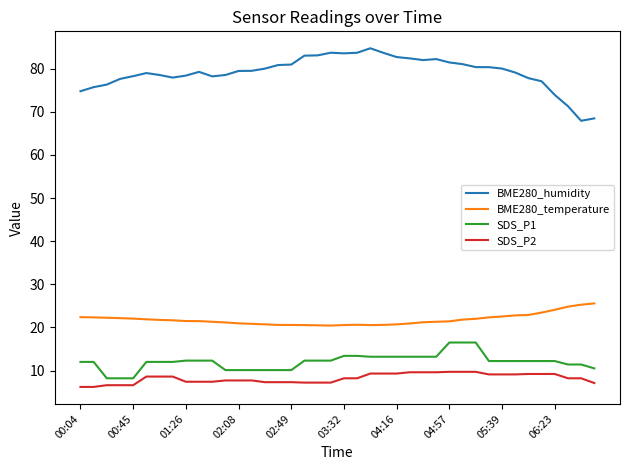

List the series in order of their peak value, lowest first.

SDS_P2, SDS_P1, BME280_temperature, BME280_humidity